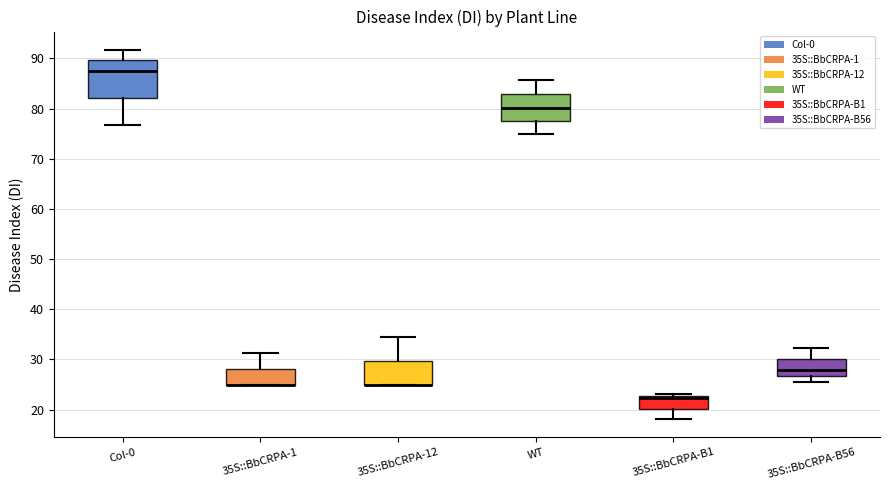

Reading left to right, read every box against the y-axis: the position of its median line, the range the box covers, and the ends of its whiskers. The values are not printed on the chart, so give them approximately, as read against the axis.

Col-0: median 88, box 82 to 90, whiskers 77 to 92
35S::BbCRPA-1: median 25 (drawn on the box's lower edge), box 25 to 28, whiskers 25 to 31
35S::BbCRPA-12: median 25 (drawn on the box's lower edge), box 25 to 30, whiskers 25 to 34
WT: median 80, box 78 to 83, whiskers 75 to 86
35S::BbCRPA-B1: median 22, box 20 to 23, whiskers 18 to 23 (just above the box's upper edge)
35S::BbCRPA-B56: median 28, box 27 to 30, whiskers 25 to 32